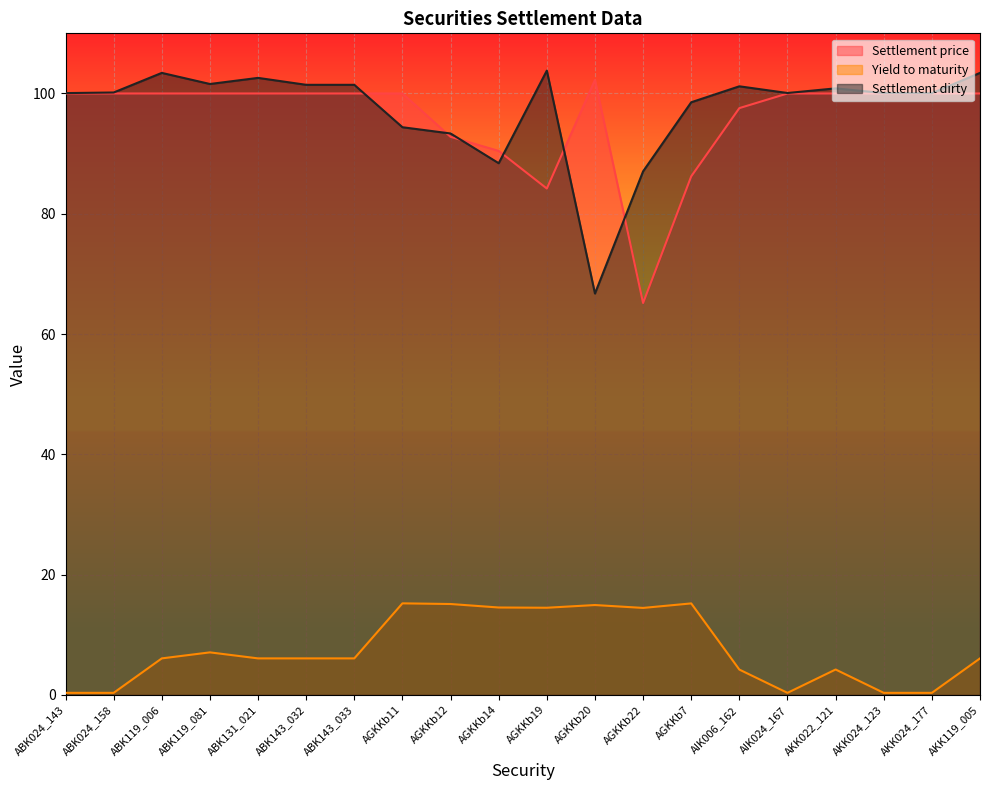

Is the value of Yield to maturity at AKK119_005 greater than the value of Settlement price at AGKKb20?

No